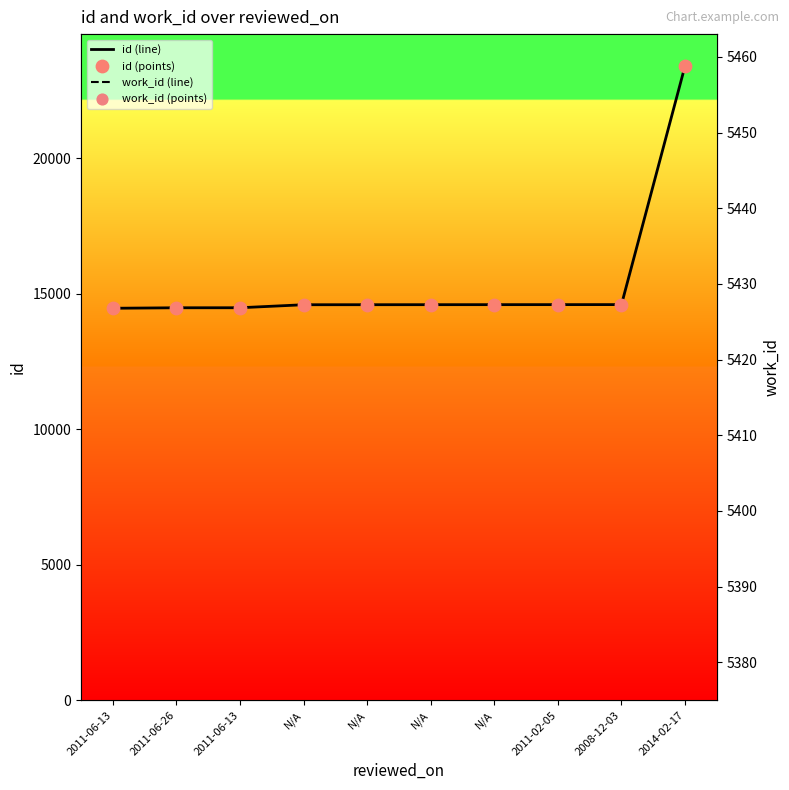

Which series reaches the maximum Y coordinate?

id